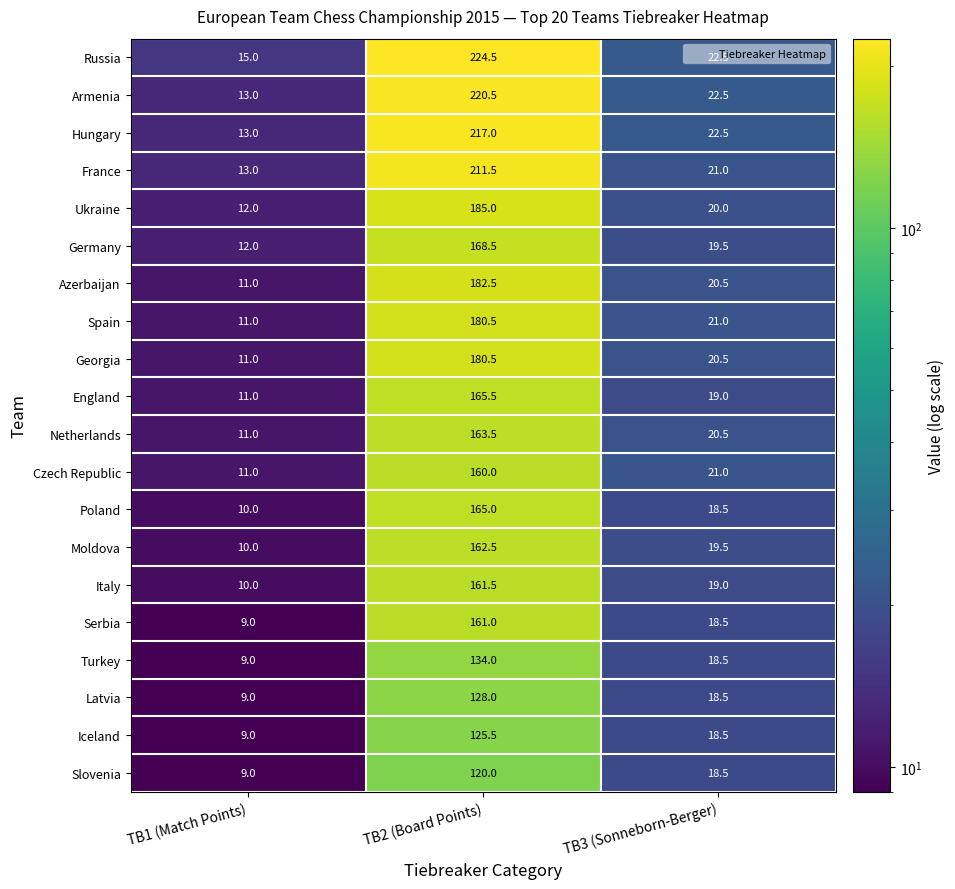

At which label does Georgia reach its peak?

TB2 (Board Points)